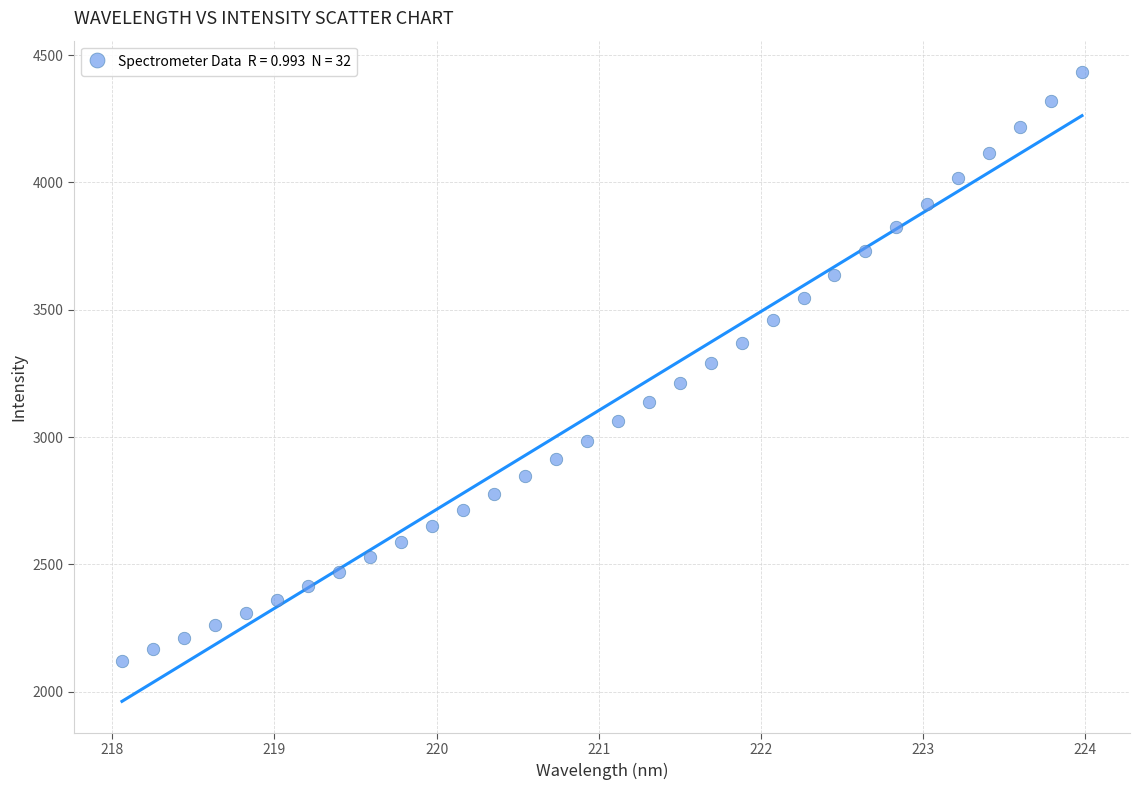

What is the range of X values (max minus min)?

5.9